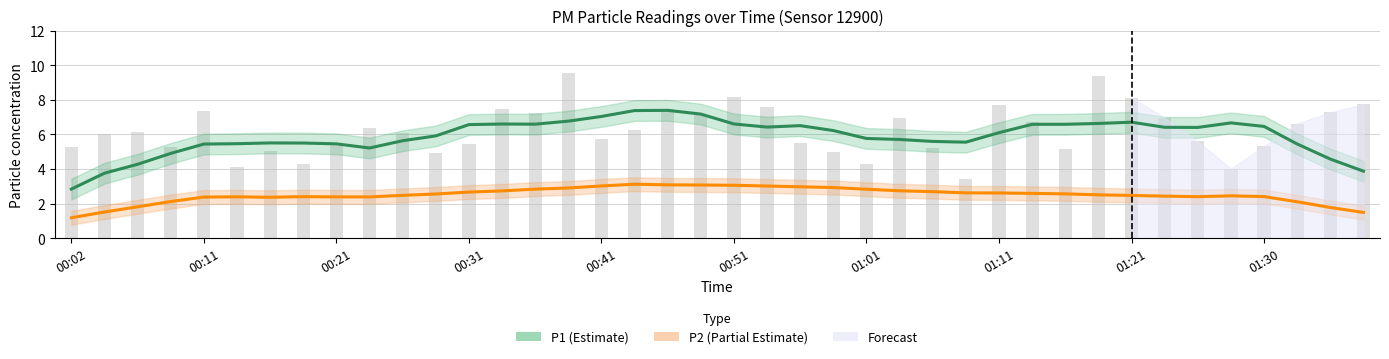

What is the total value across all series at 21?

9.4